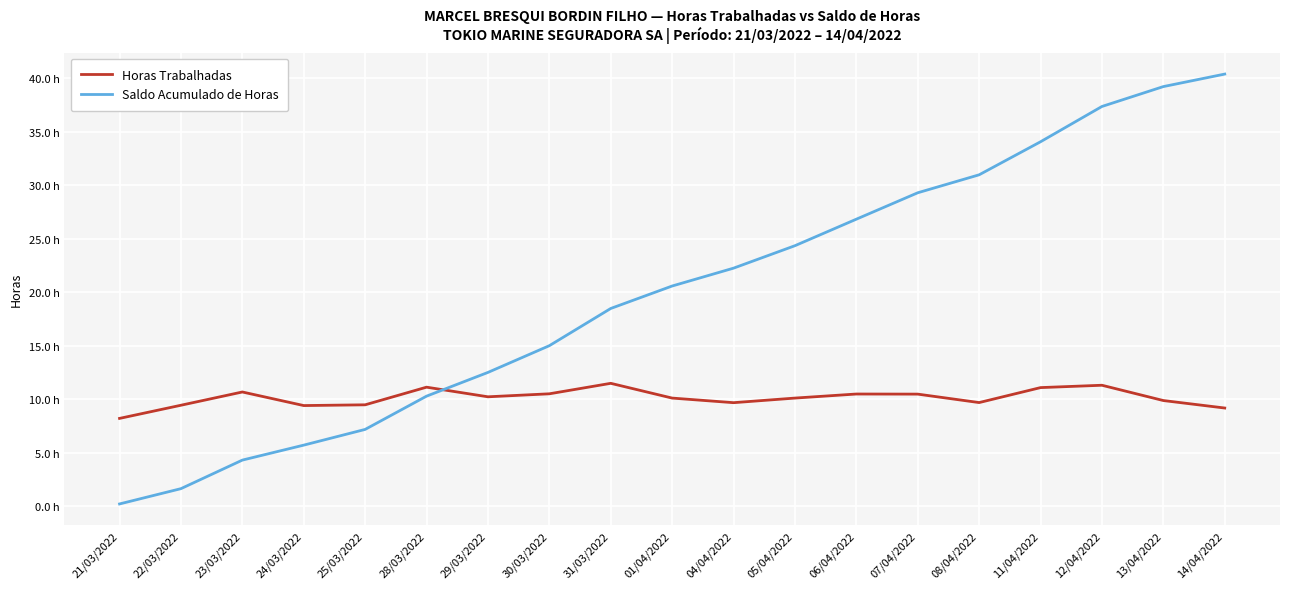

What are all the series names shown in the legend?

Horas Trabalhadas, Saldo Acumulado de Horas